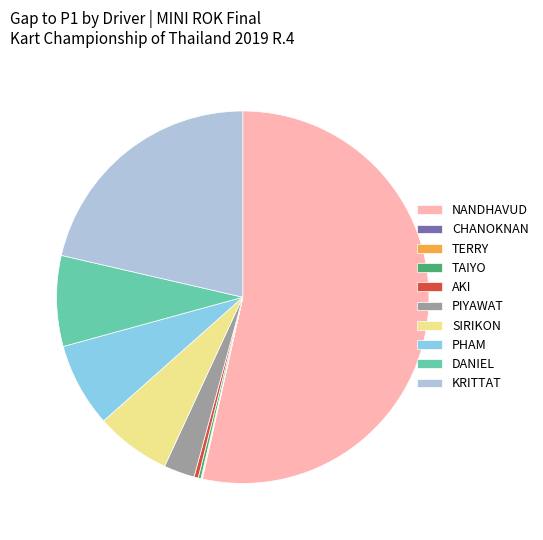

Between AKI and SIRIKON, which is larger?

SIRIKON